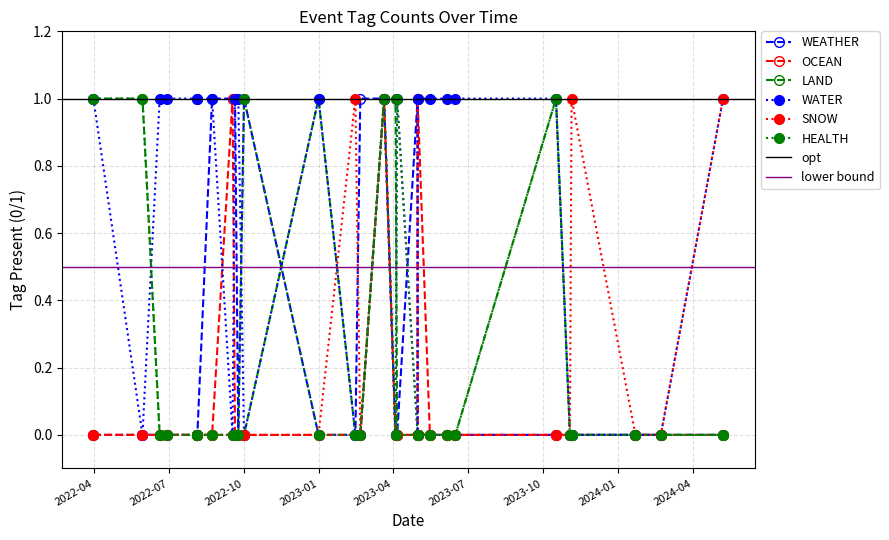

How many values in OCEAN are above zero?

3